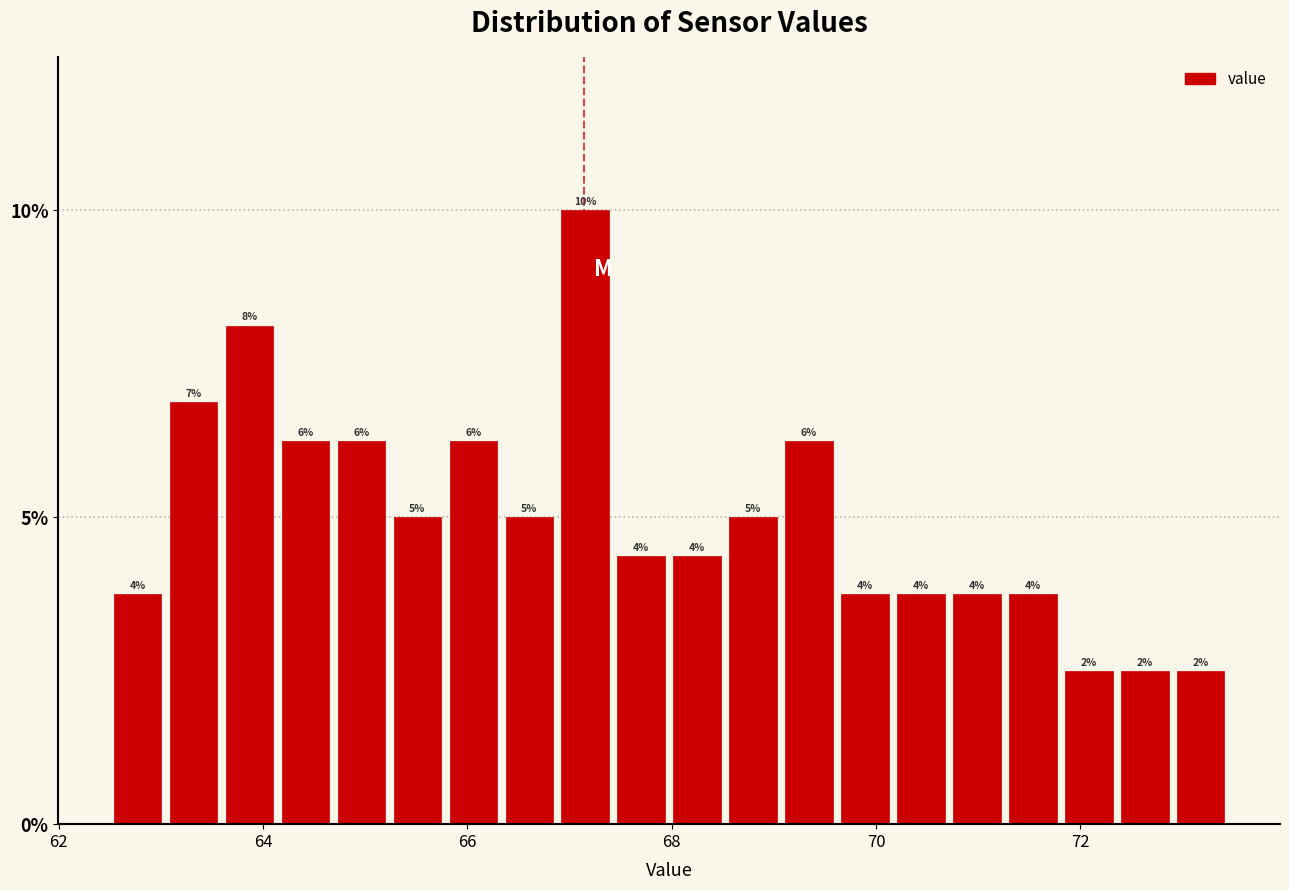

Around what value on the x-axis is the tallest bar? Give the approximate position of its centre, as read against the axis.

67.2